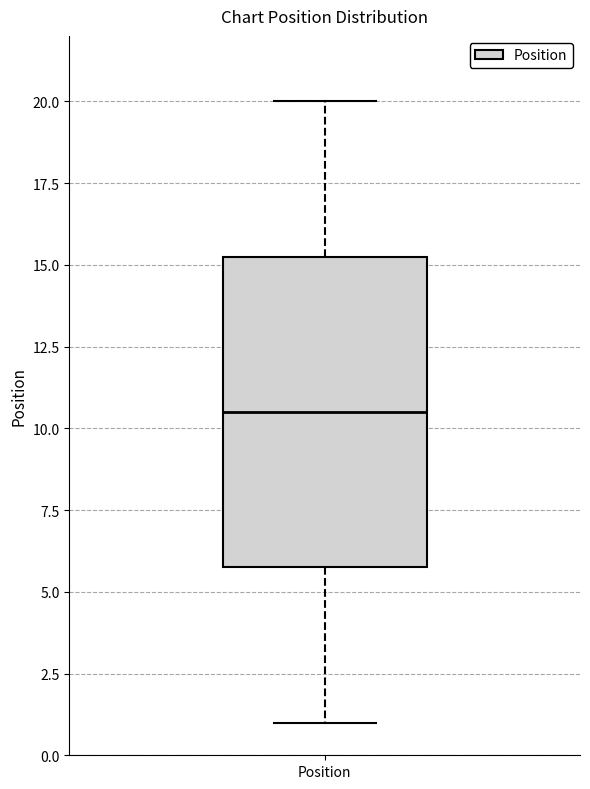

Where is the lower edge of the box for Position on the y-axis? The values are not printed on the chart, so give them approximately, as read against the axis.

6.0